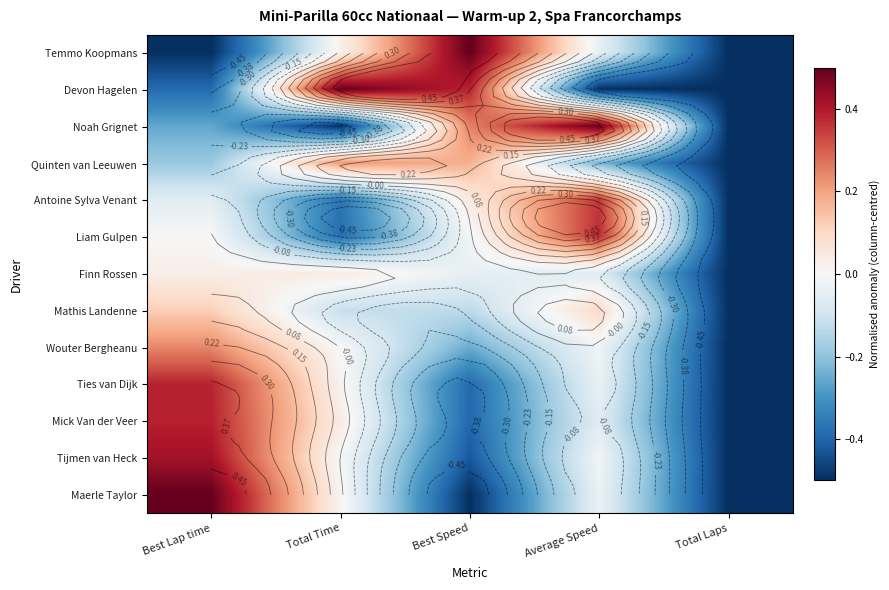

At Best Speed, list the series in order from smallest to largest.

Maerle Taylor, Tijmen van Heck, Mick Van der Veer, Ties van Dijk, Wouter Bergheanu, Mathis Landenne, Finn Rossen, Liam Gulpen, Antoine Sylva Venant, Quinten van Leeuwen, Noah Grignet, Devon Hagelen, Temmo Koopmans